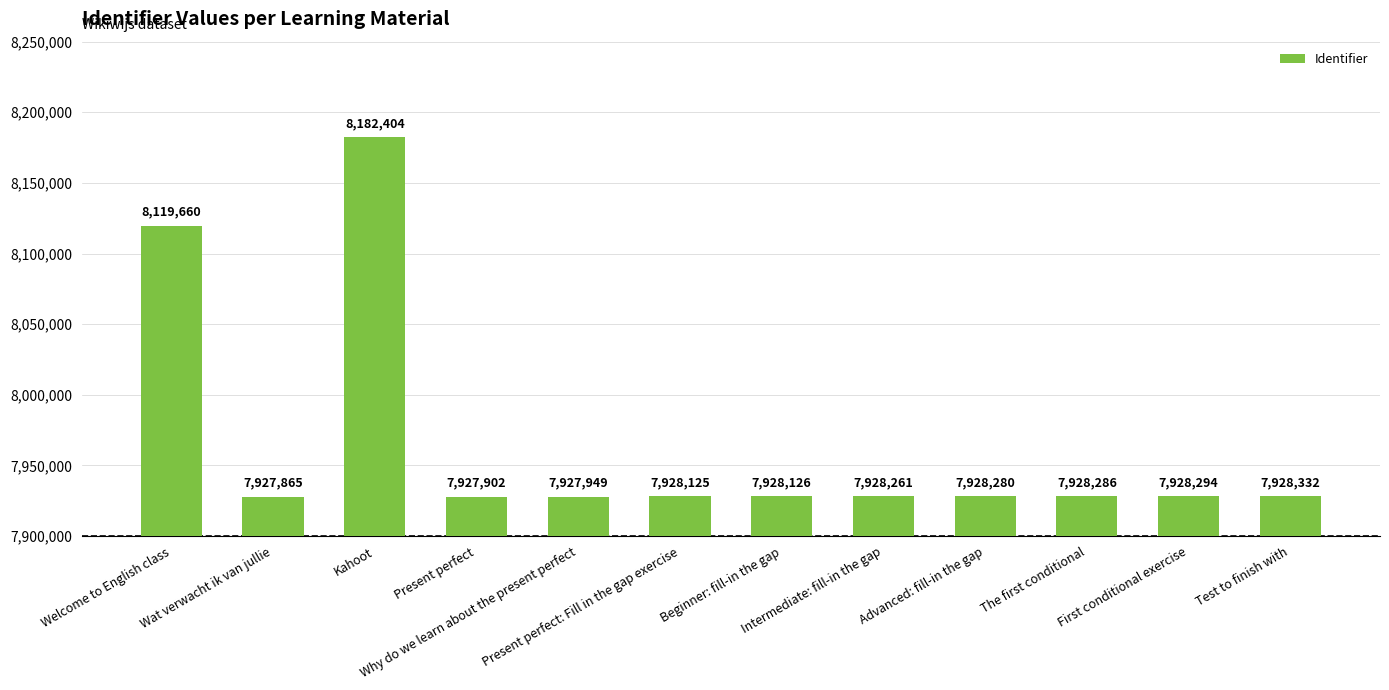

What is the approximate value at First conditional exercise, to the nearest 50?

7928300